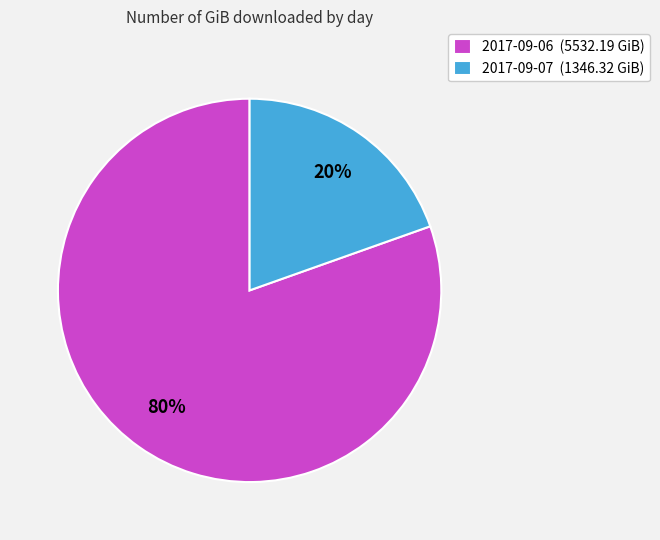

How many segments does this pie chart have?

2